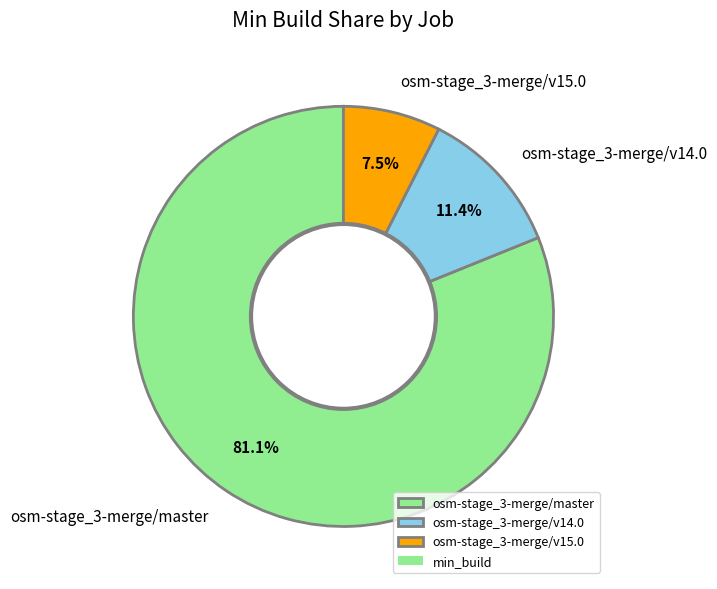

Combined, do osm-stage_3-merge/v15.0 and osm-stage_3-merge/master account for over 50%?

Yes